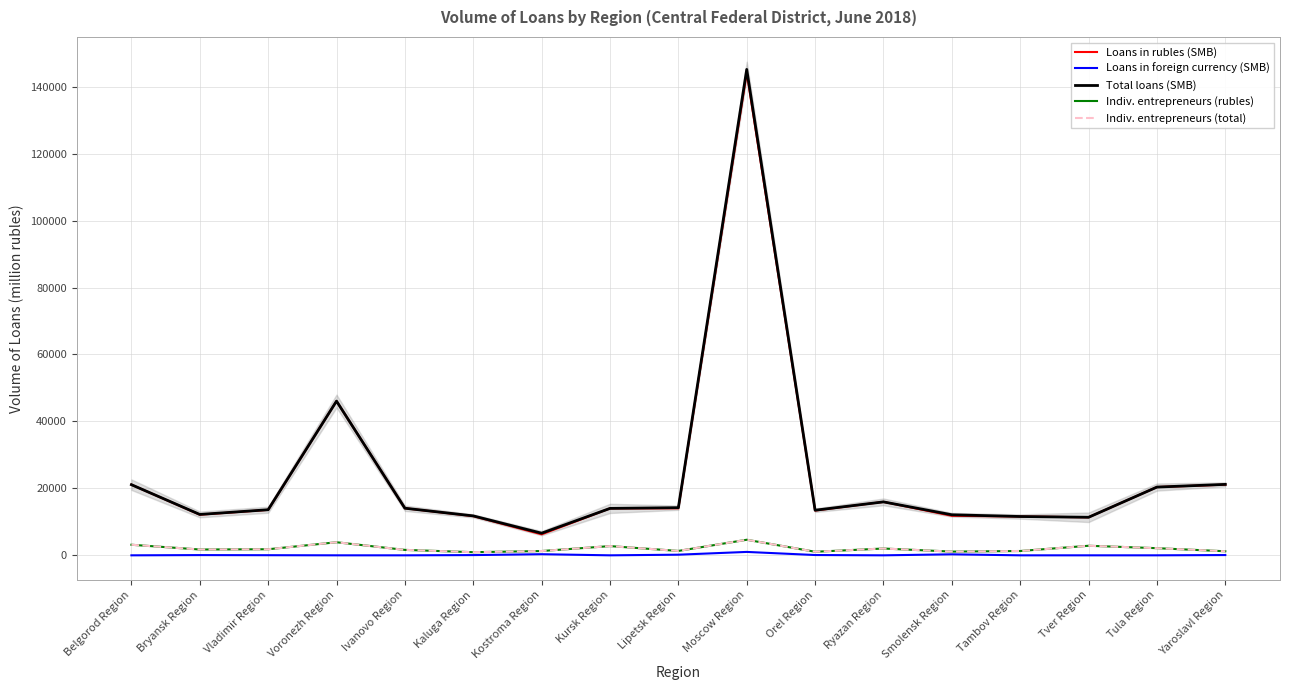

What is the maximum value shown in the chart?

145141